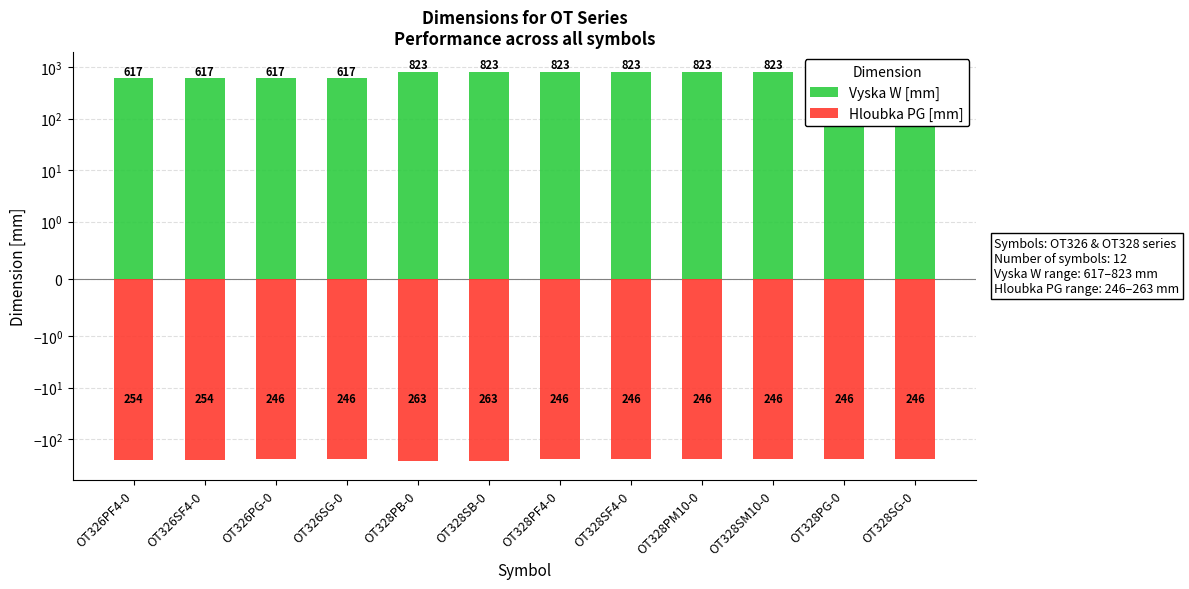

What is the sum of the Hloubka PG [mm] values at OT328PB-0 and OT328SF4-0?

-509